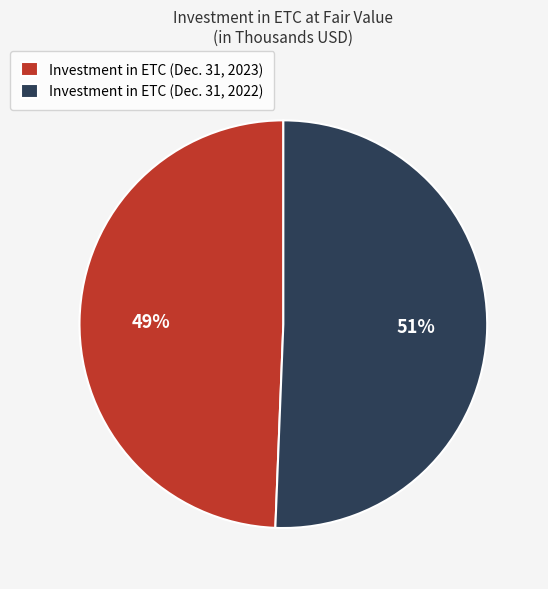

Which category has the smallest portion of the pie?

Investment in ETC (Dec. 31, 2023)